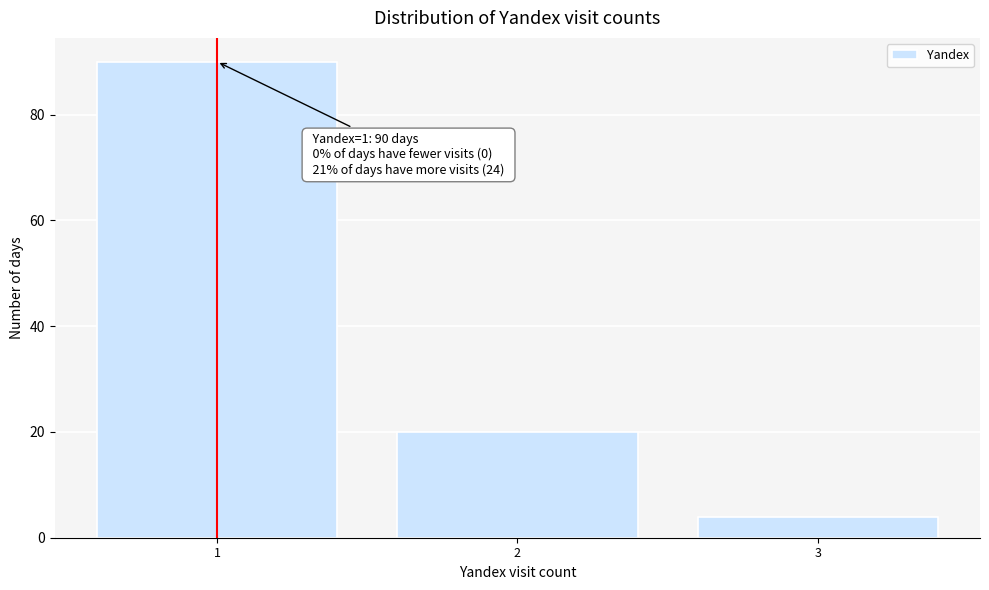

Which range on the x-axis has the tallest bar?

0.5 to 1.5